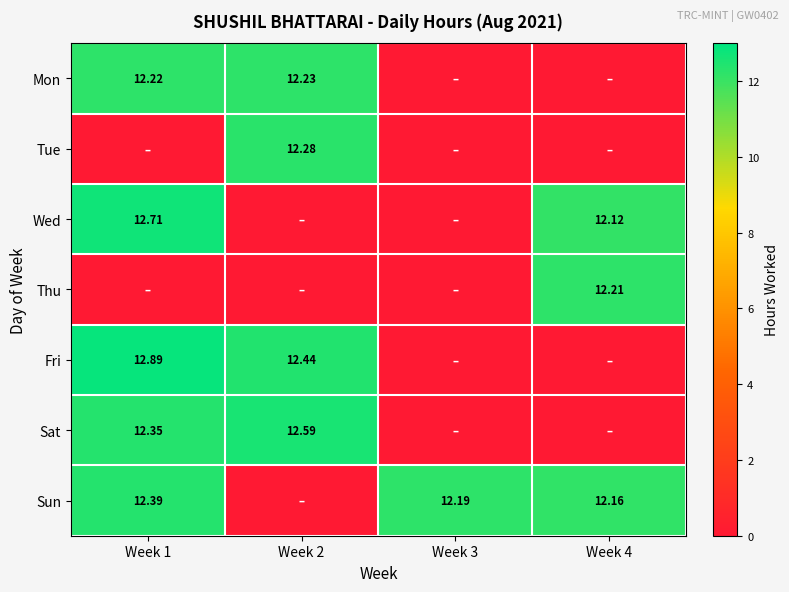

Between Week 1 and Week 2, which is larger?

Week 2